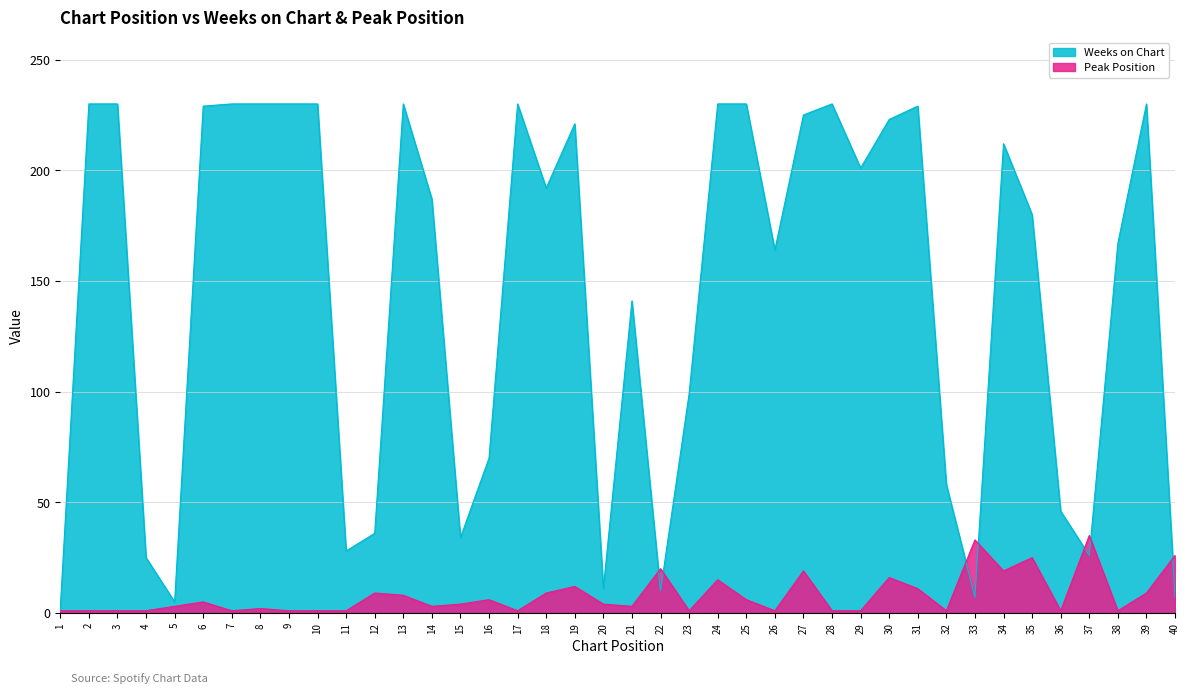

What is the lowest value of the Peak Position series?

1